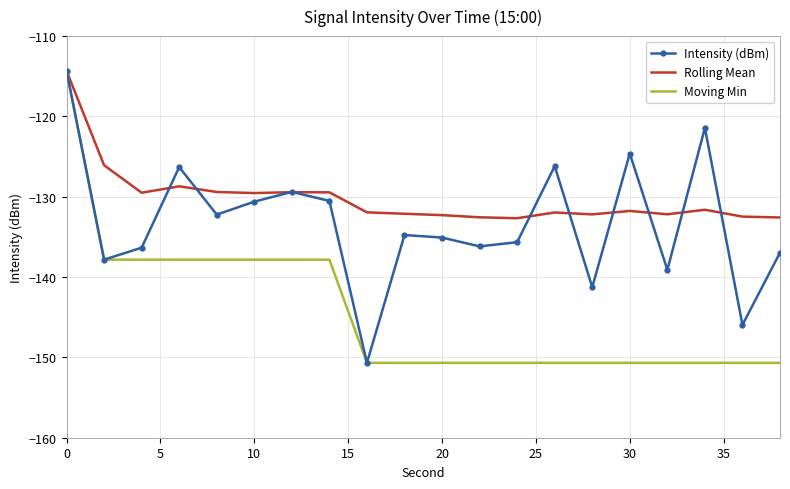

What is the minimum value shown in the chart?

-150.7